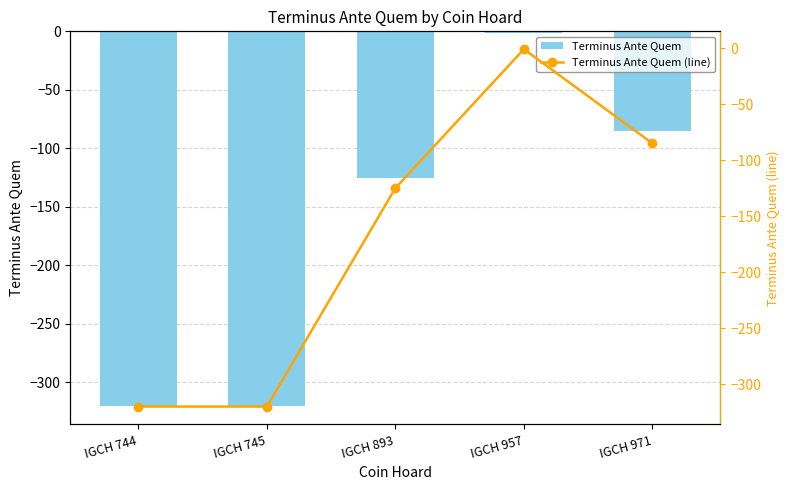

What is the value of the Terminus Ante Quem bar at the 4th from the left?

-1